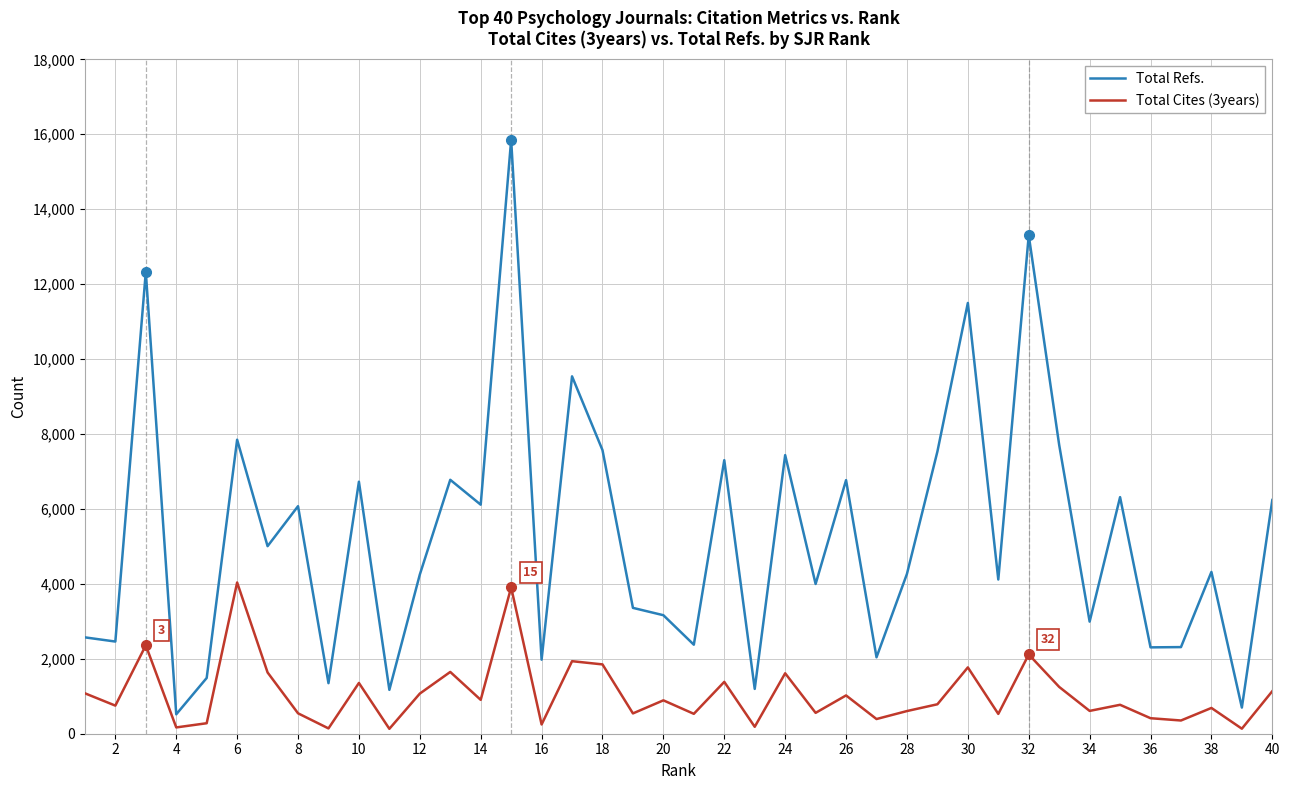

Which series has the widest spread of values?

Total Refs.